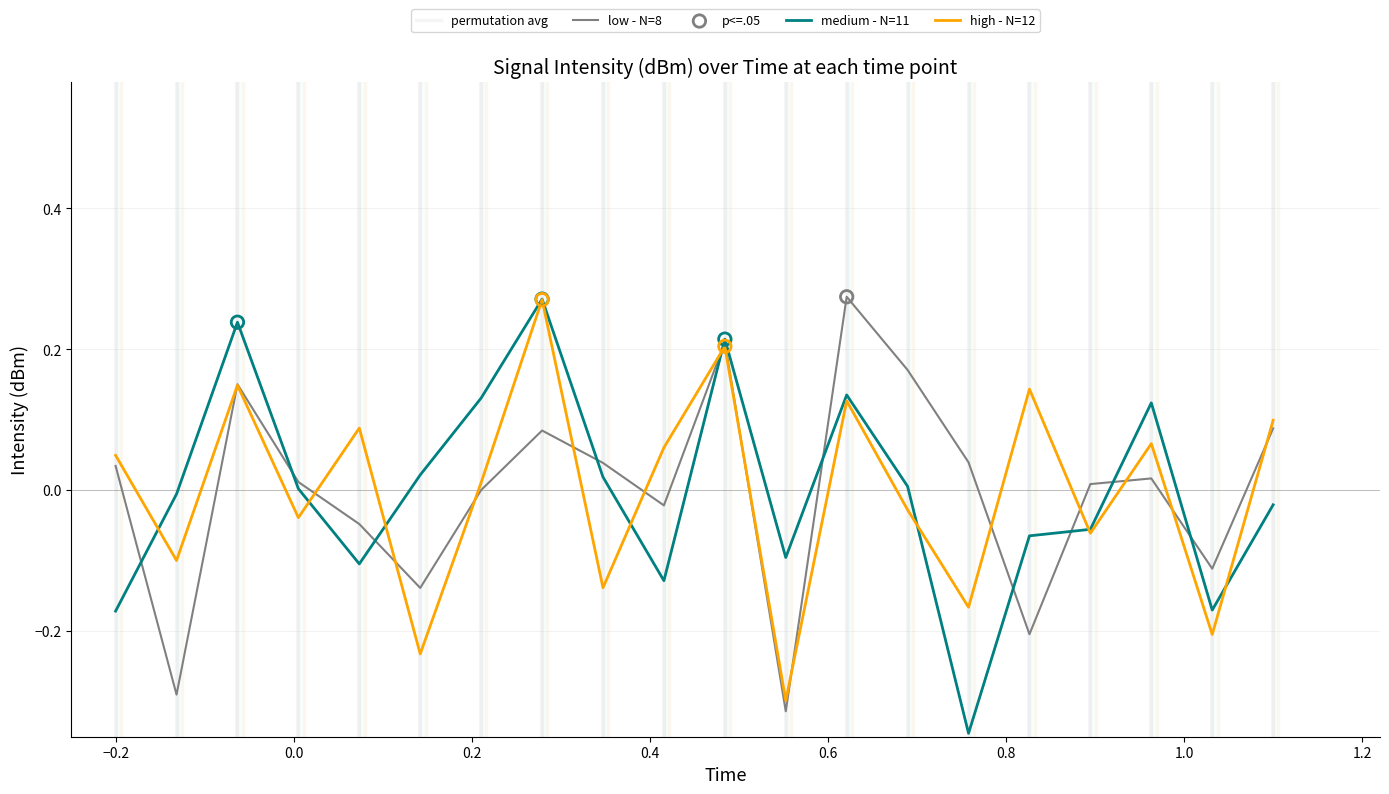

Is the value of medium - N=11 at 0.4 greater than the value of low - N=8 at 14?

No